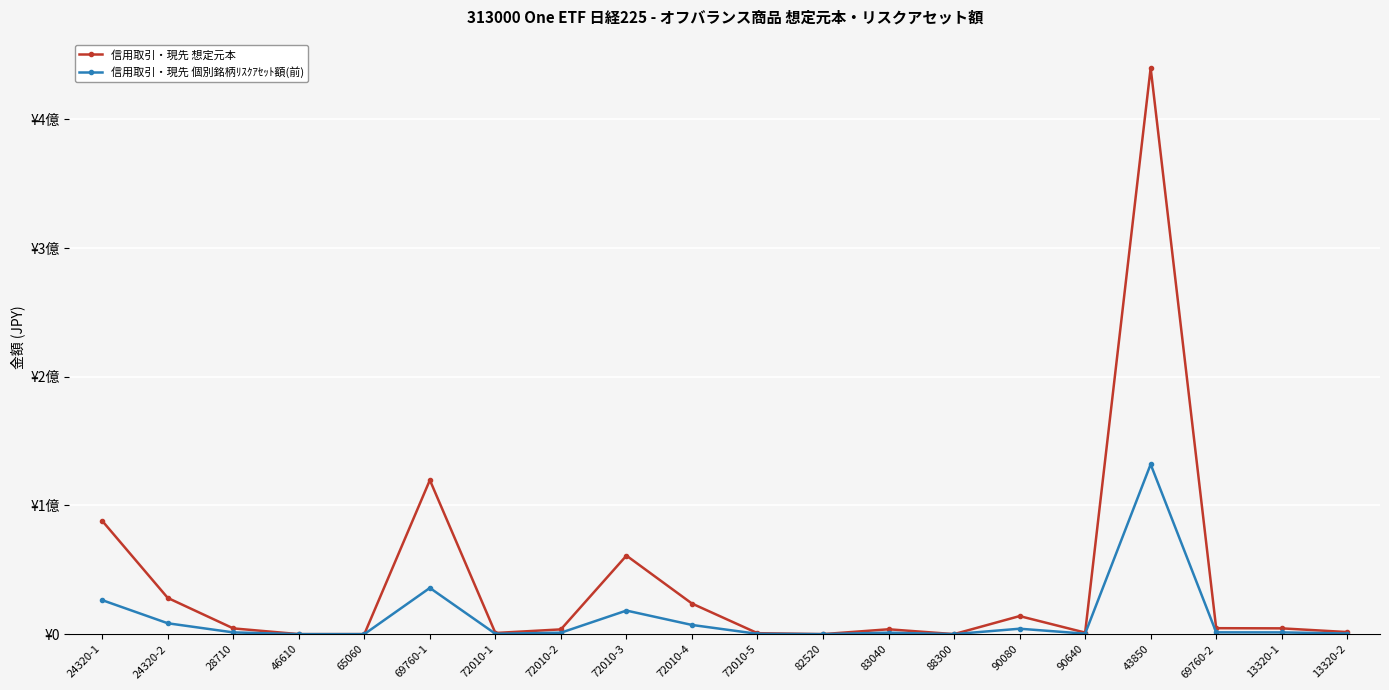

What is the greatest value displayed?

439980750